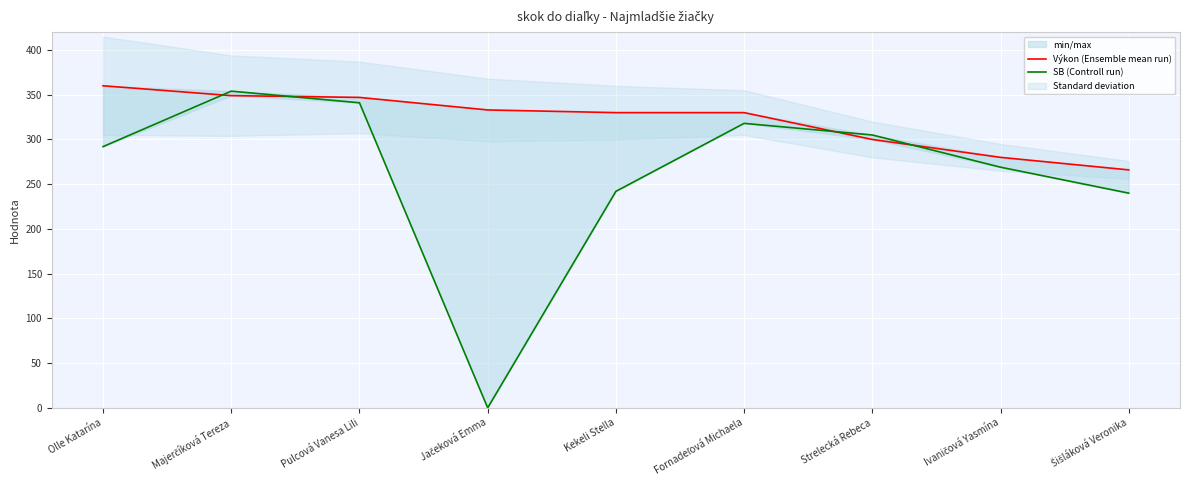

What is the label of the 1st point from the left?

Olle Katarína